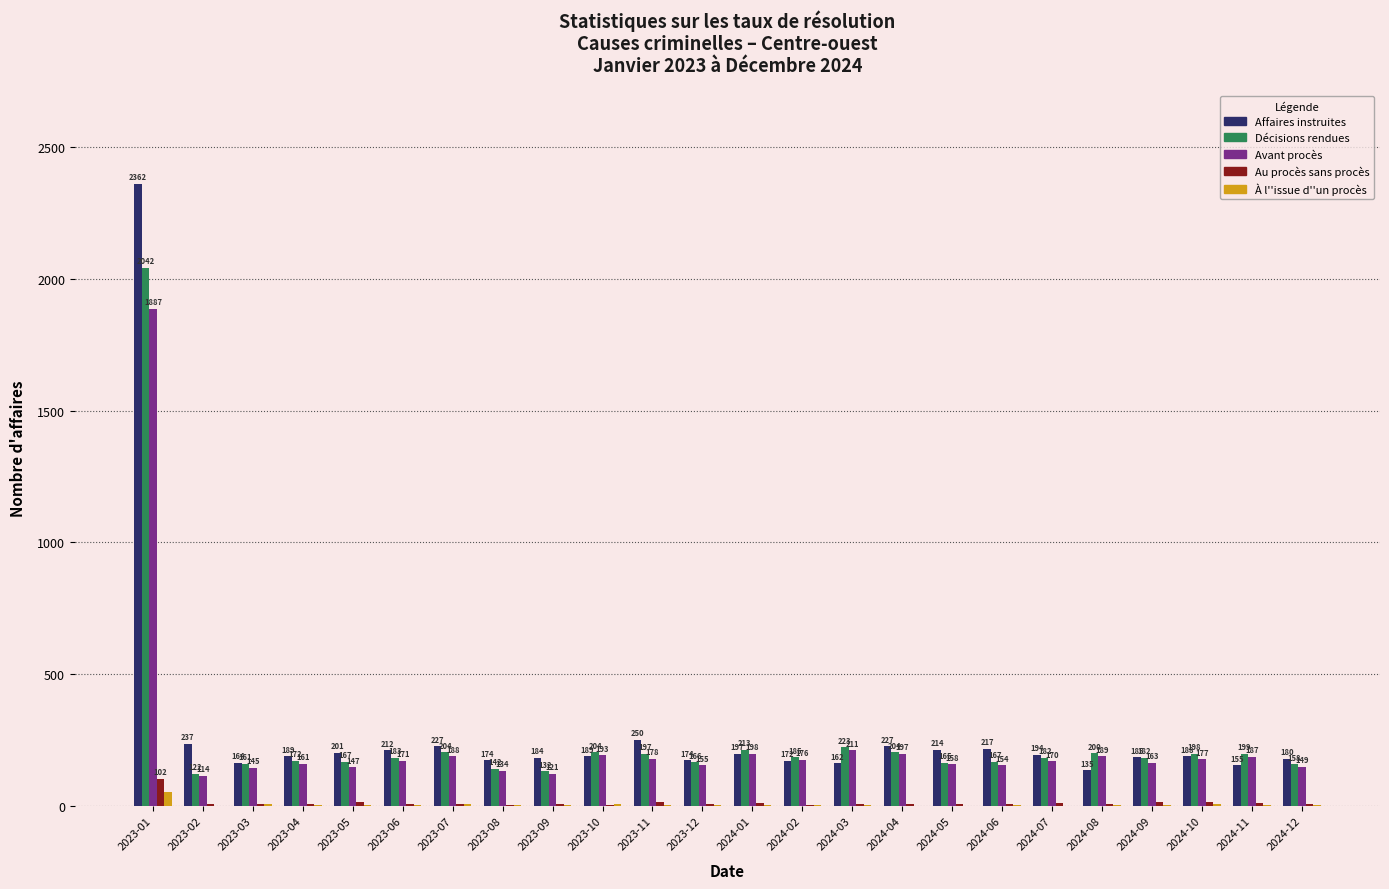

At which label does À l''issue d''un procès reach its peak?

2023-01